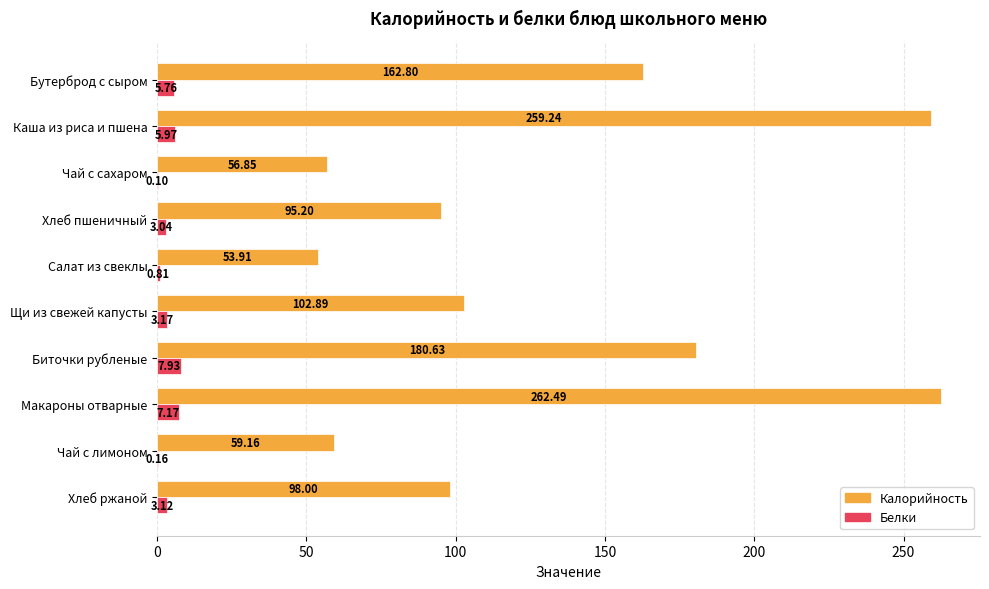

Which category has the highest value in the Белки series?

Биточки рубленые